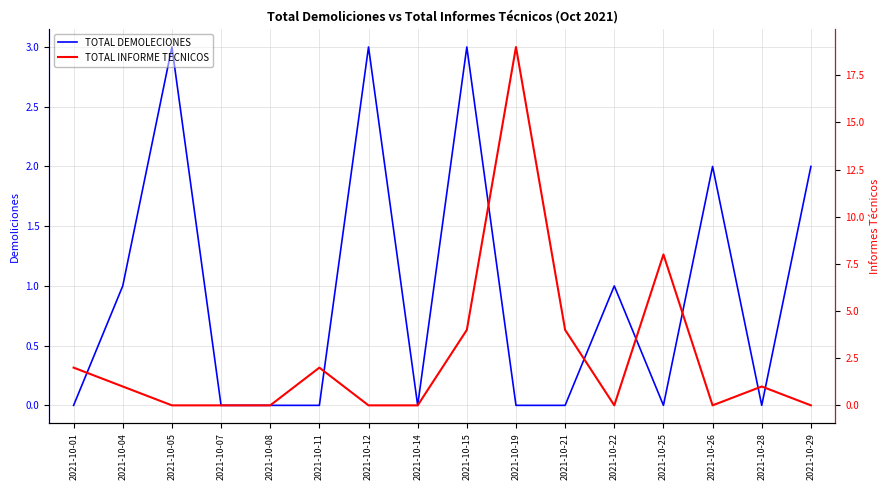

What is the total value across all series at 2021-10-22?

1